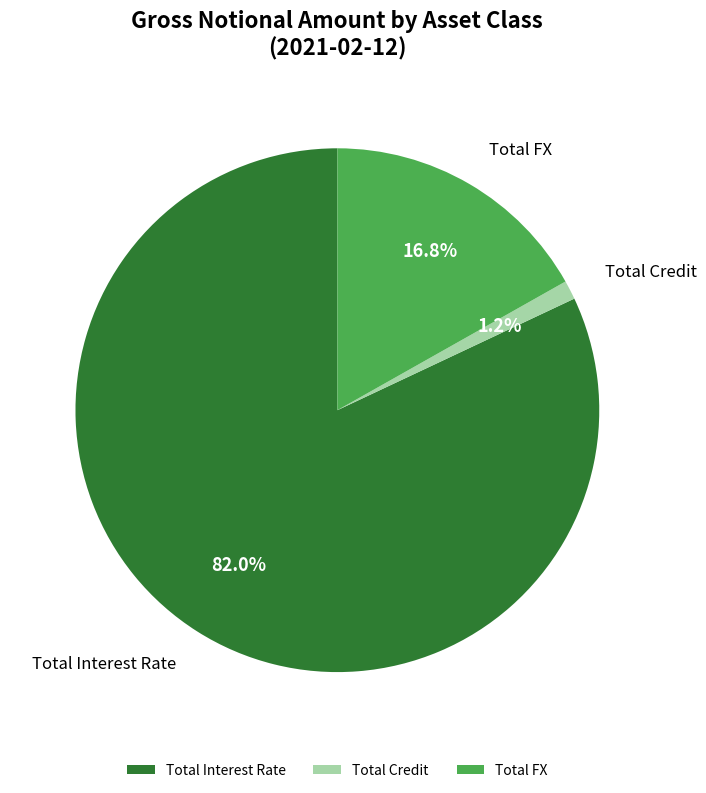

Which has a higher value, Total Credit or Total FX?

Total FX